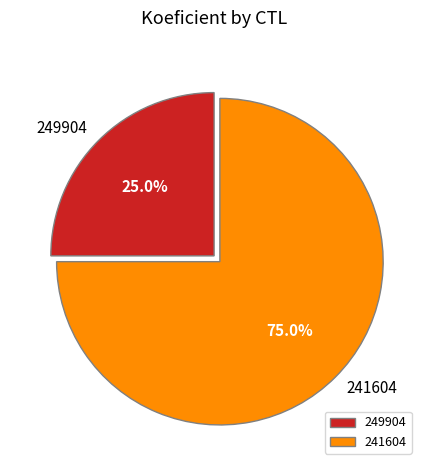

True or false: 249904 accounts for 13% of the total.

False